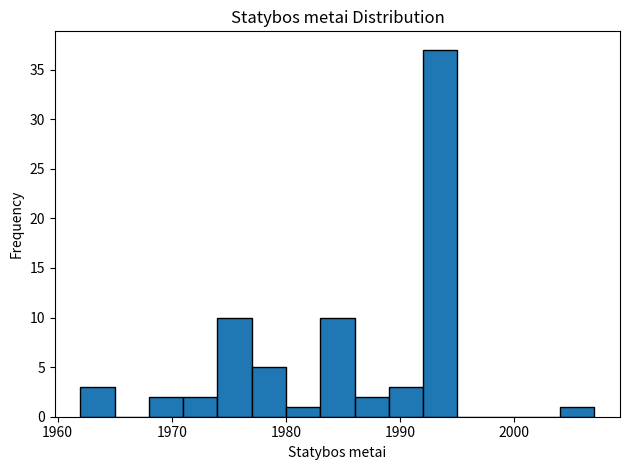

Around what value on the x-axis is the tallest bar? Give the approximate position of its centre, as read against the axis.

1994